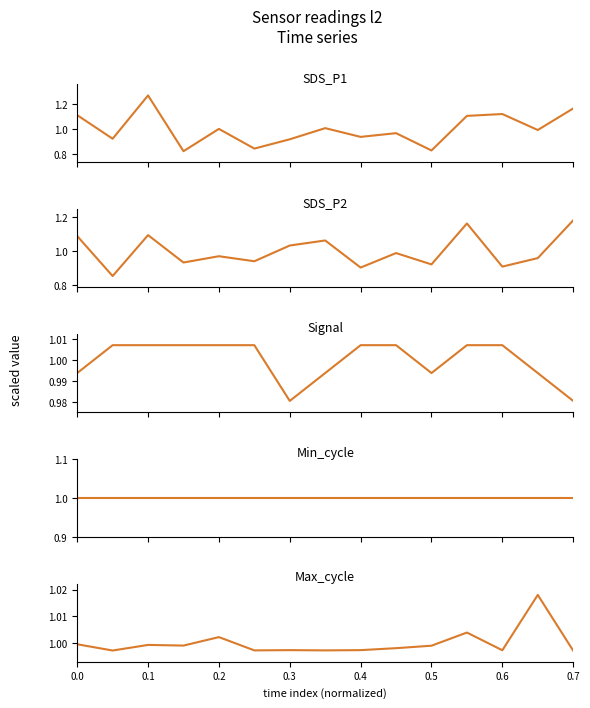

True or false: SDS_P1 and Max_cycle cross at least once.

True